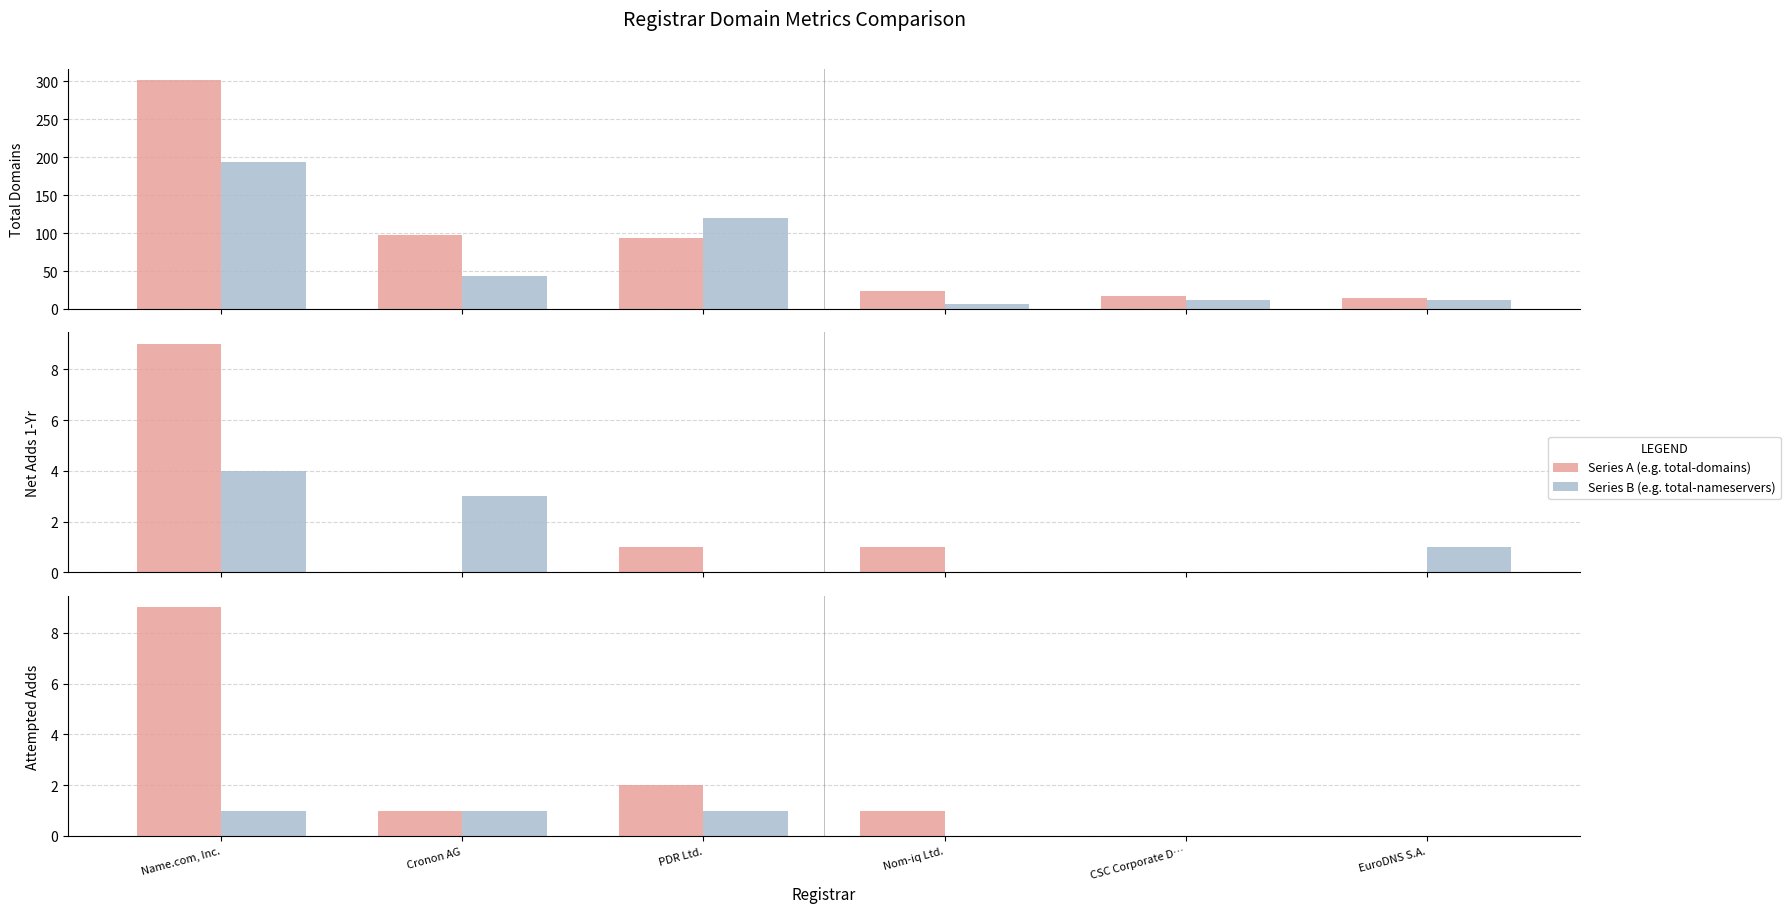

Reading left to right, transcribe all the data shown in this chart.

total-domains: Name.com, Inc.=301	Cronon AG=98	PDR Ltd.=93	Nom-iq Ltd.=24	CSC Corporate D…=17	EuroDNS S.A.=14
total-nameservers: Name.com, Inc.=193	Cronon AG=43	PDR Ltd.=120	Nom-iq Ltd.=7	CSC Corporate D…=12	EuroDNS S.A.=12
net-adds-1-yr: Name.com, Inc.=9	Cronon AG=0	PDR Ltd.=1	Nom-iq Ltd.=1	CSC Corporate D…=0	EuroDNS S.A.=0
net-renews-1-yr: Name.com, Inc.=4	Cronon AG=3	PDR Ltd.=0	Nom-iq Ltd.=0	CSC Corporate D…=0	EuroDNS S.A.=1
attempted-adds: Name.com, Inc.=9	Cronon AG=1	PDR Ltd.=2	Nom-iq Ltd.=1	CSC Corporate D…=0	EuroDNS S.A.=0
deleted-domains-nograce: Name.com, Inc.=1	Cronon AG=1	PDR Ltd.=1	Nom-iq Ltd.=0	CSC Corporate D…=0	EuroDNS S.A.=0